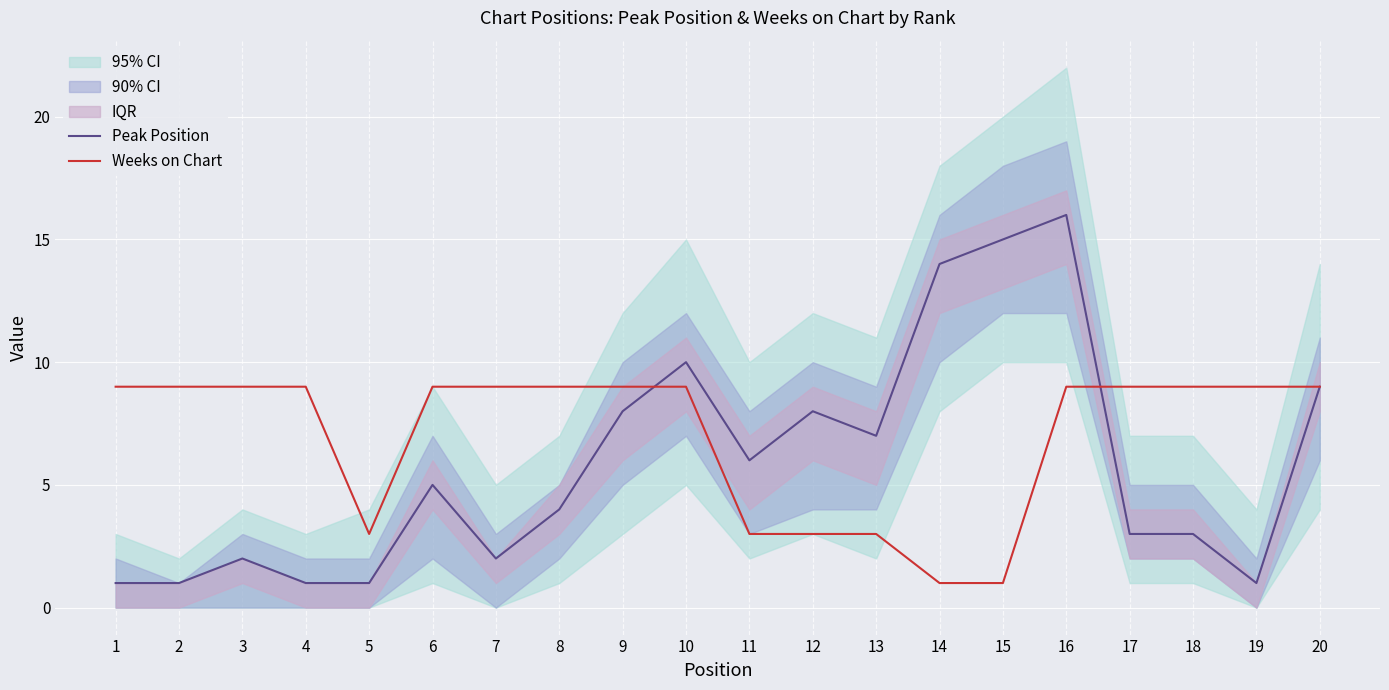

What is the difference between the Peak Position values at 3 and 19?

1